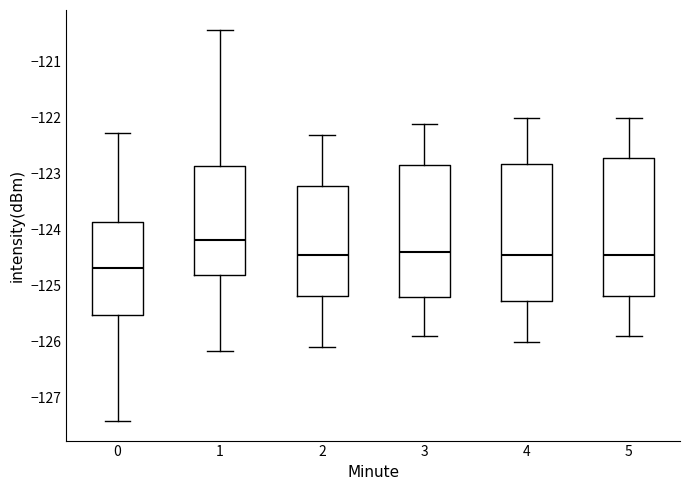

Reading left to right, transcribe this box plot: for each box, give where its median line is, the range the box spans, and where its two whiskers end, as read against the y-axis. The values are not printed on the chart, so give them approximately, as read against the axis.

0: median -124.7, box -125.5 to -123.9, whiskers -127.4 to -122.3
1: median -124.2, box -124.8 to -122.9, whiskers -126.2 to -120.4
2: median -124.4, box -125.2 to -123.2, whiskers -126.1 to -122.3
3: median -124.4, box -125.2 to -122.8, whiskers -125.9 to -122.1
4: median -124.4, box -125.3 to -122.8, whiskers -126.0 to -122.0
5: median -124.4, box -125.2 to -122.7, whiskers -125.9 to -122.0